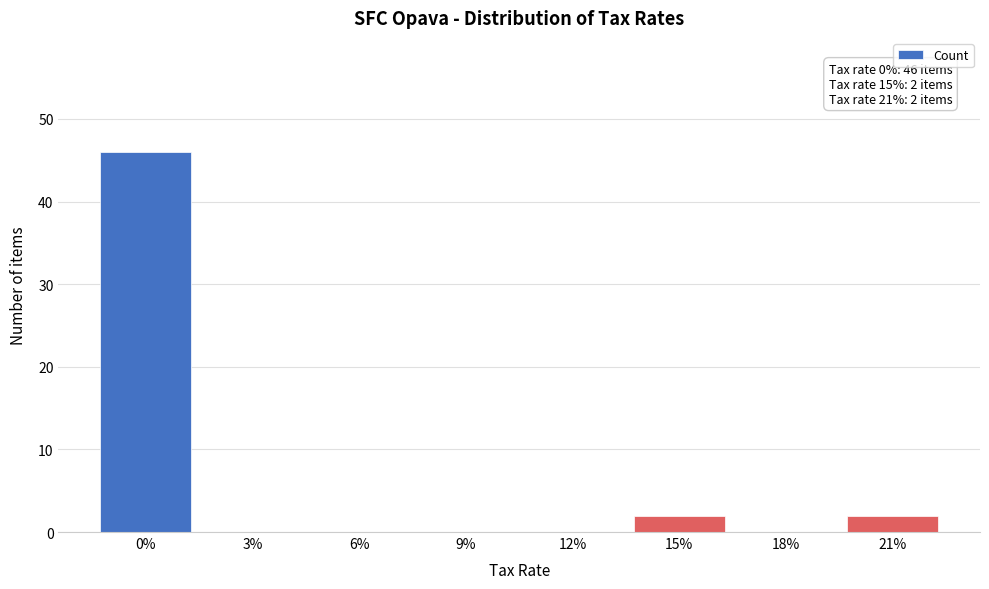

Reading left to right, transcribe all the data shown in this chart.

0%=46	3%=0	6%=0	9%=0	12%=0	15%=2	18%=0	21%=2